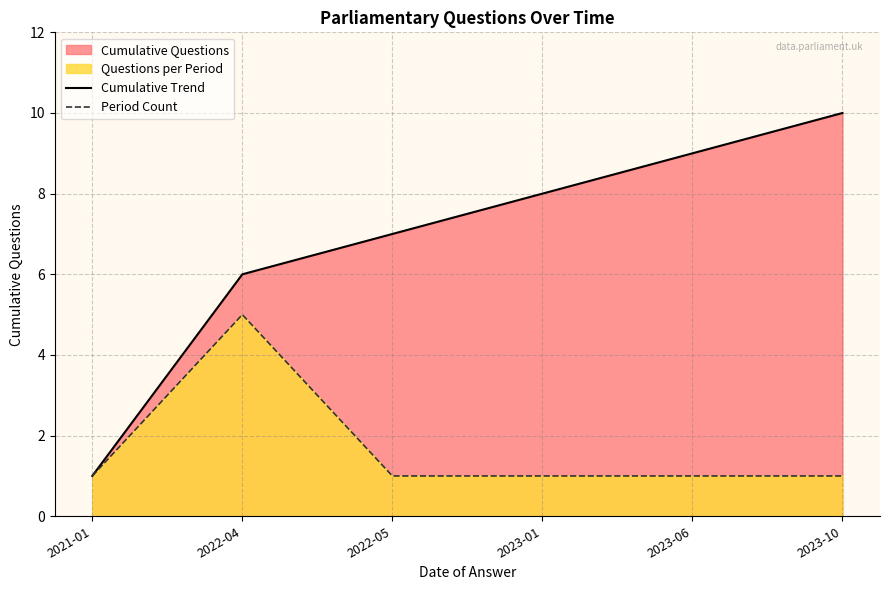

What is the difference between the highest and lowest values at 2023-06?

8